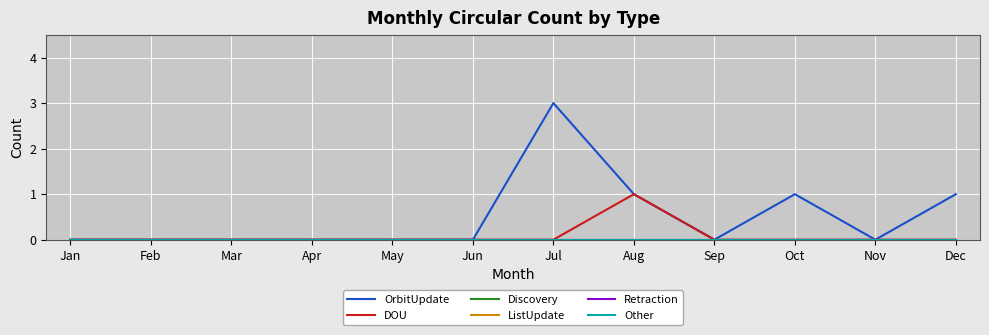

At which category is the sum across all series the highest?

Jul